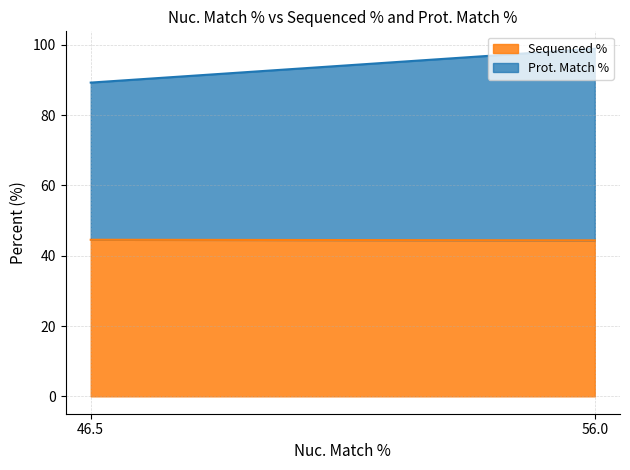

Which label corresponds to the smallest value in the chart?

56.0